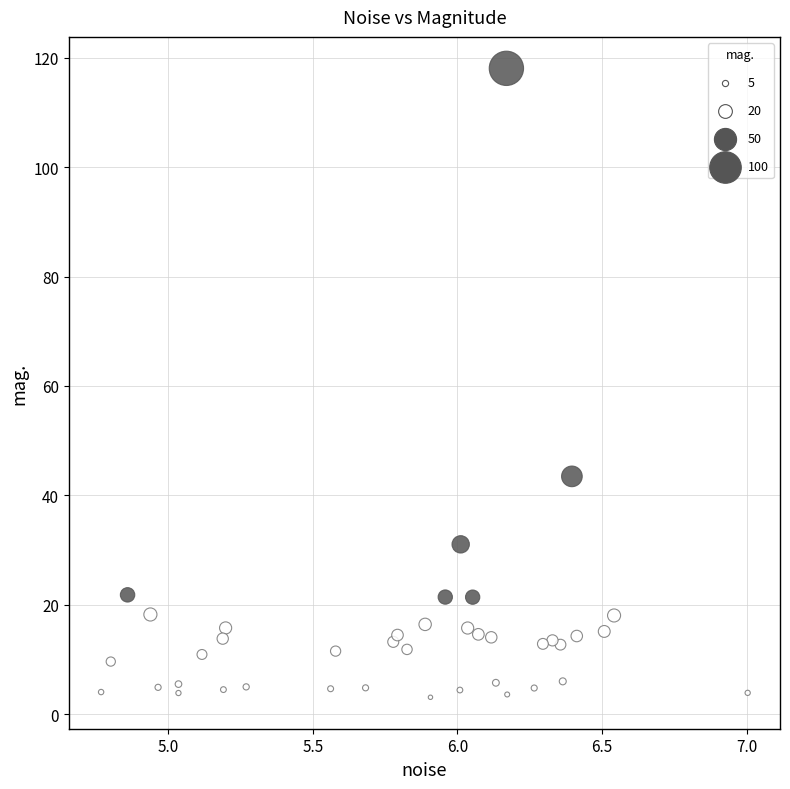

What Y value in the scatter plot is closest to 60?

43.5